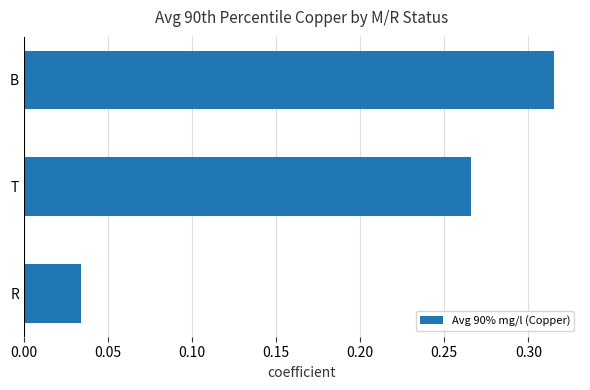

The chart shows a value of 0.4 at T. True or false?

False